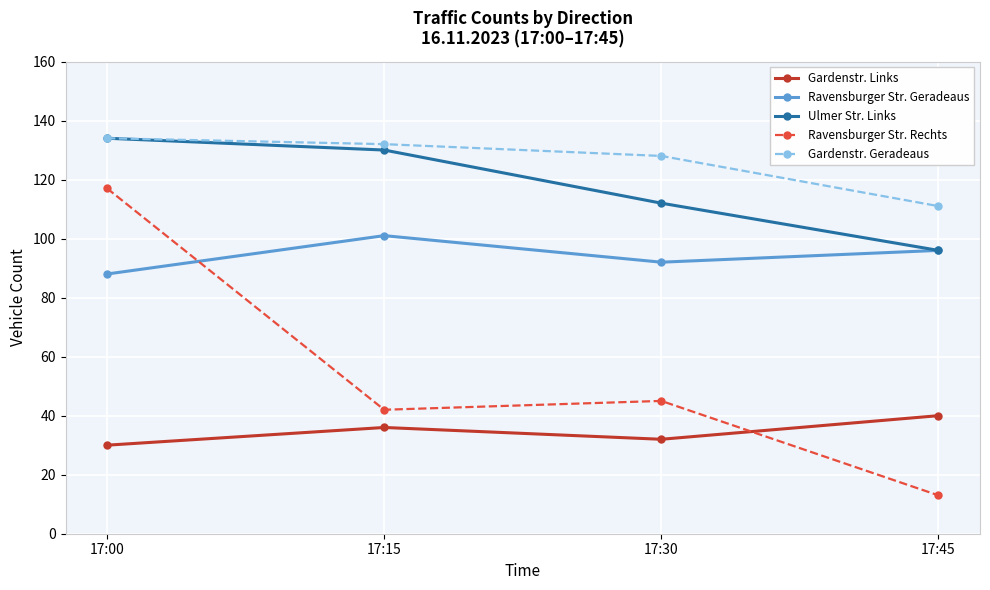

Is it true that Ravensburger Str. Rechts equals 69 at 17:30?

False